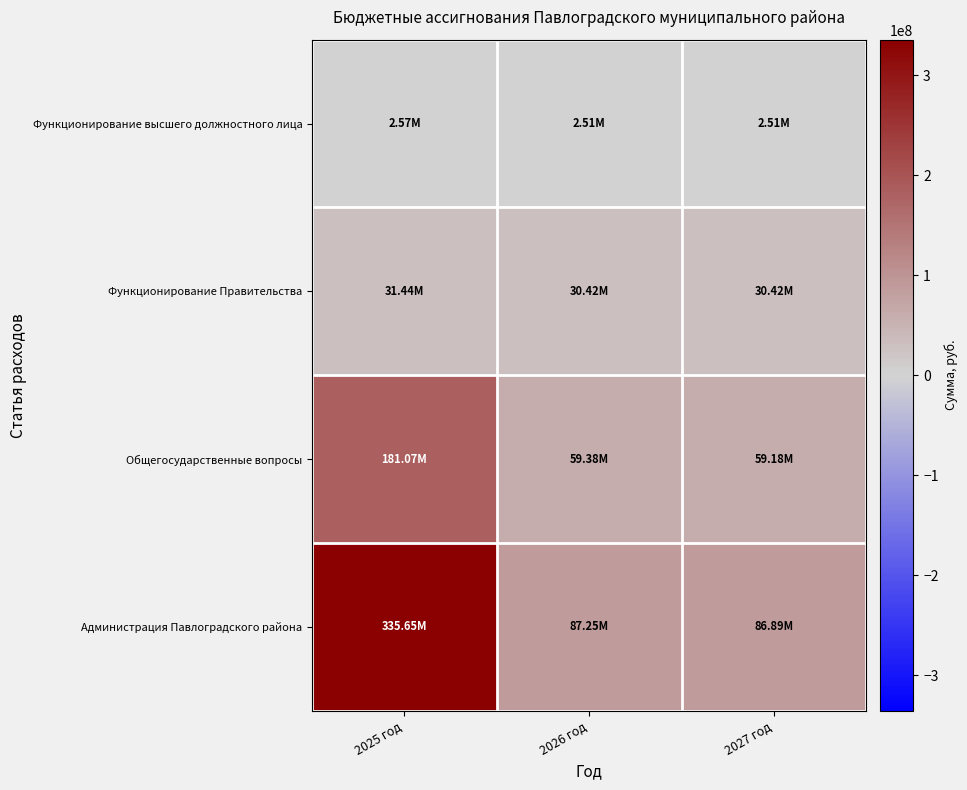

What is the spread (max minus min) of values at 2026 год?

84743829.9